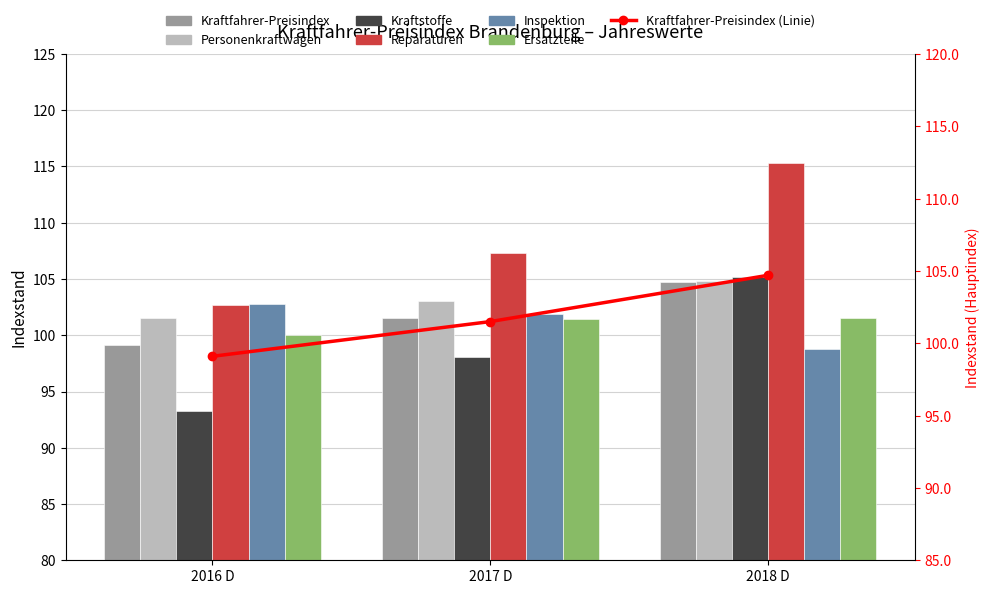

Is it true that Kraftstoffe equals 105.2 at 2018 D?

True